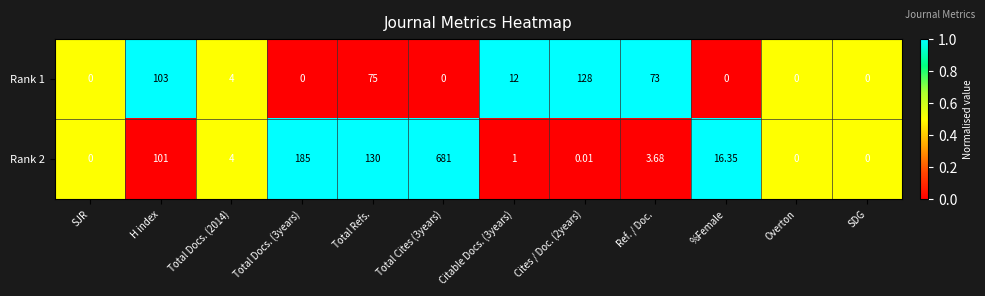

At which label does Rank 1 first exceed 4?

H index